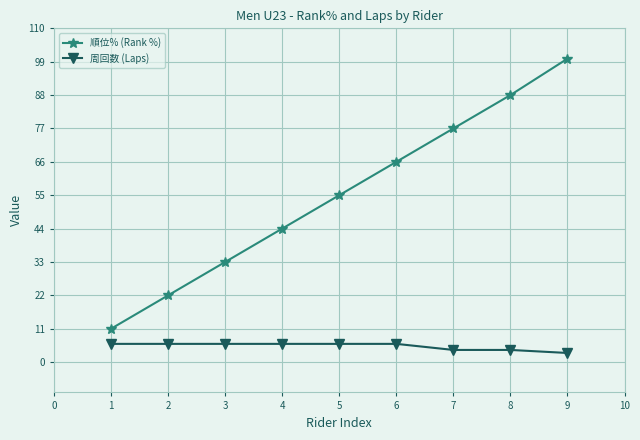

Rank the series by their average value, from highest to lowest.

順位% (Rank %), 周回数 (Laps)